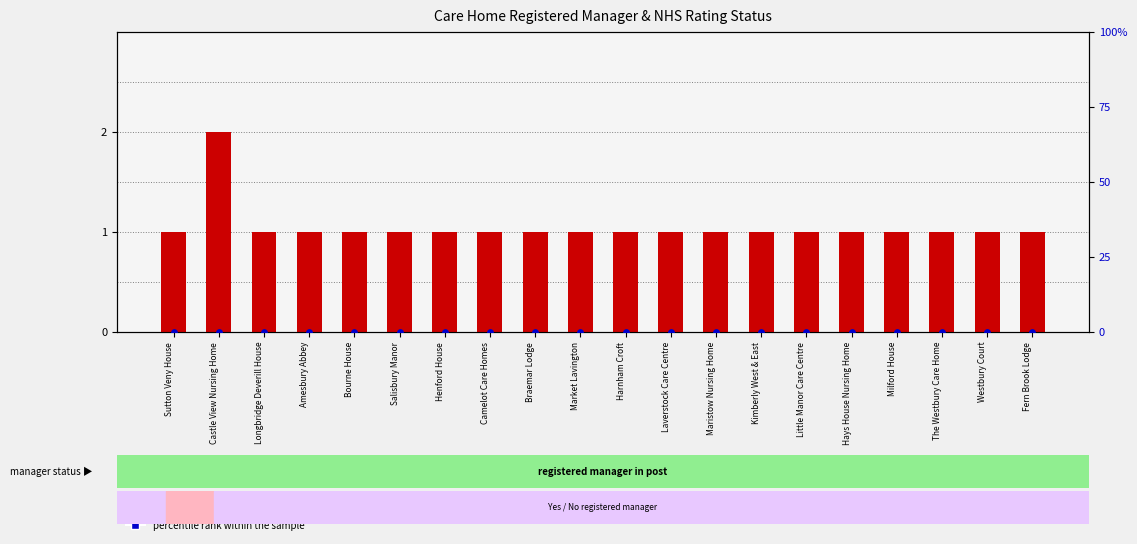

What are all the series names shown in the legend?

count, percentile rank within the sample